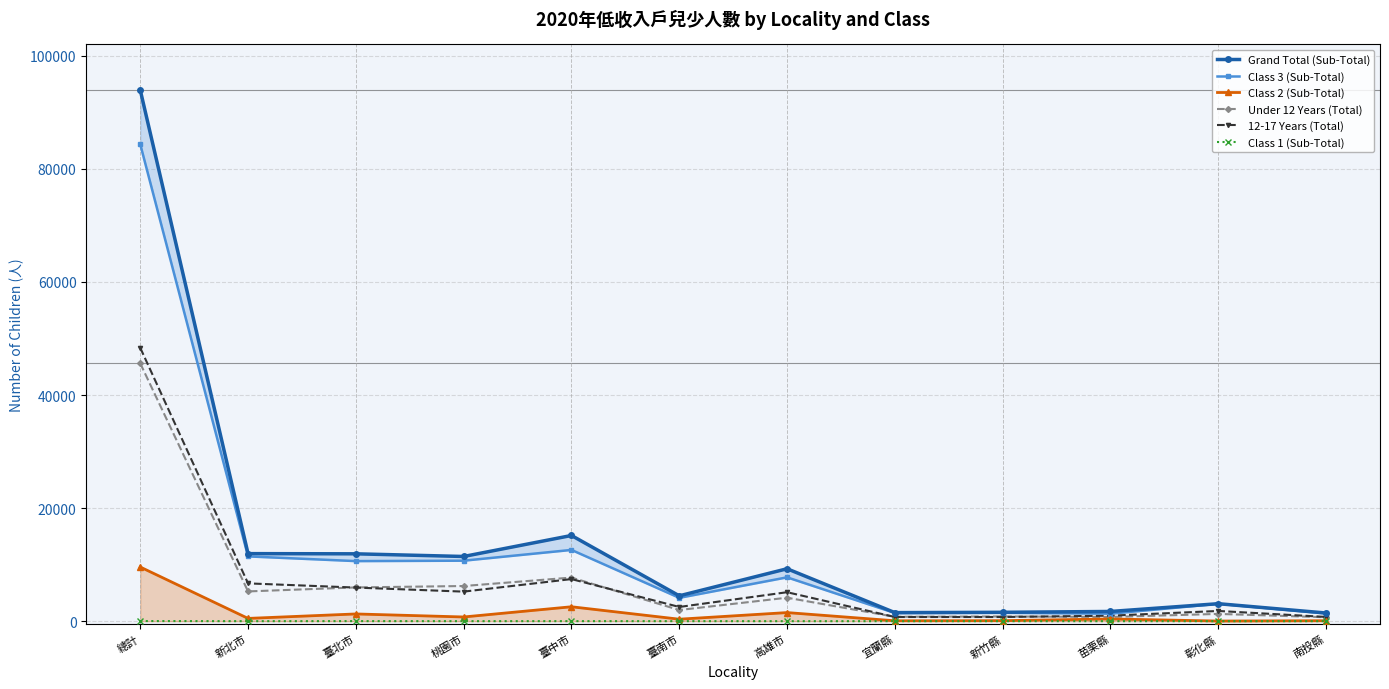

What are all the series names shown in the legend?

Grand Total (Sub-Total), Class 3 (Sub-Total), Class 2 (Sub-Total), Under 12 Years (Total), 12-17 Years (Total), Class 1 (Sub-Total)